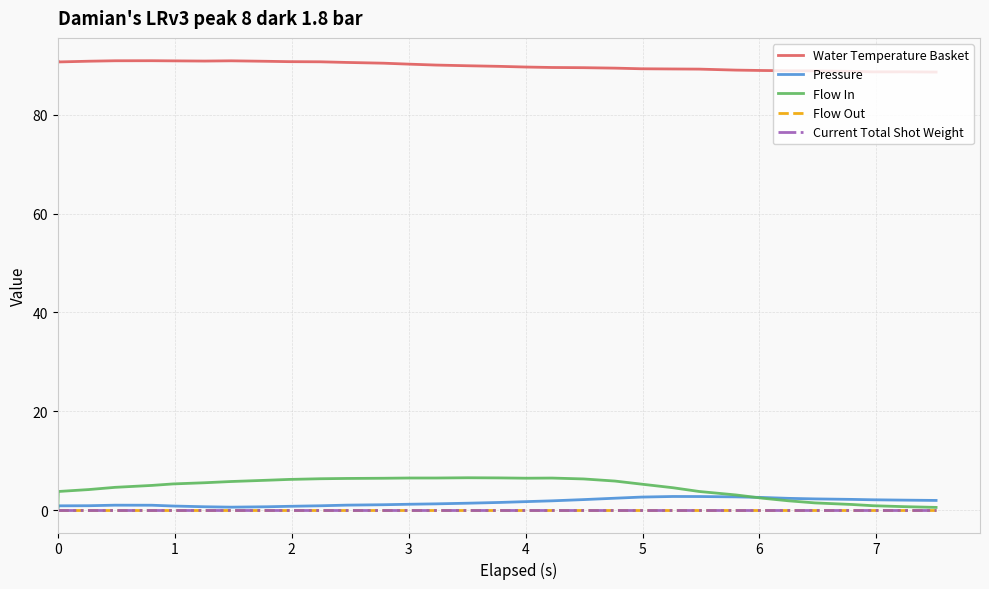

Does the chart have visible grid lines?

Yes